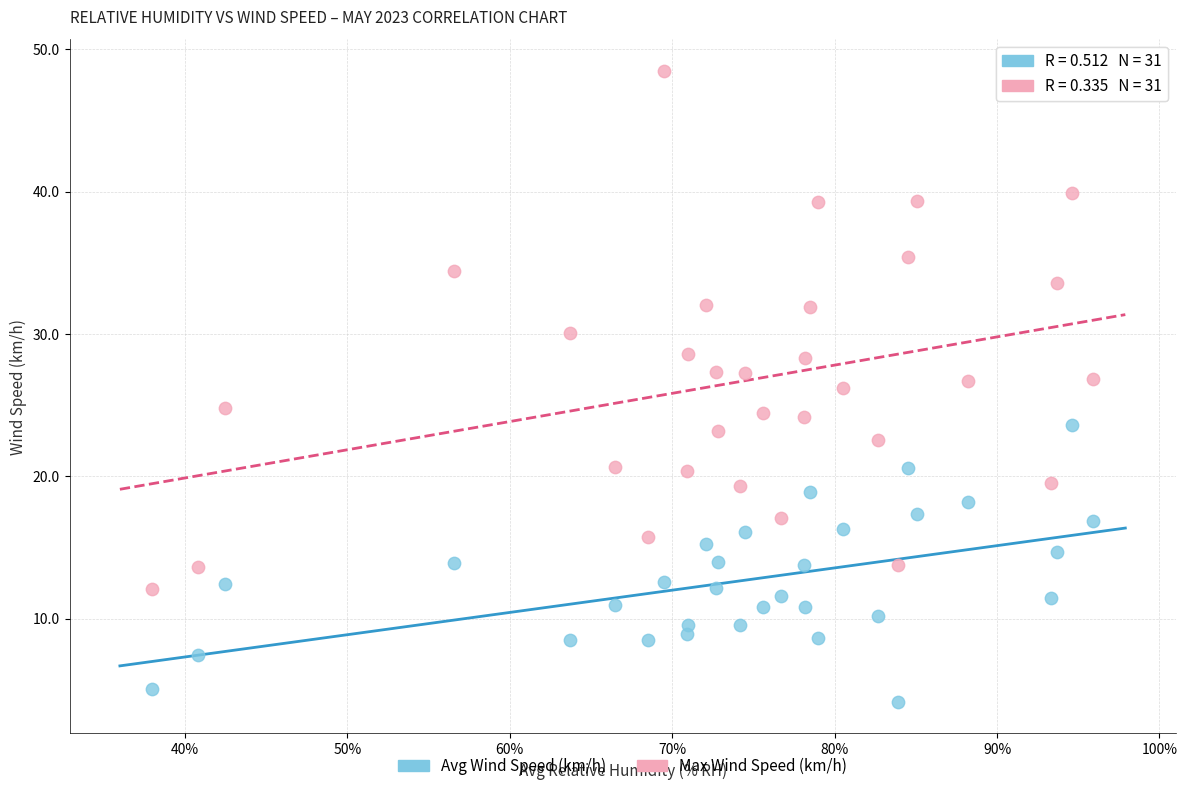

Which series has the widest spread of Y values?

Max Wind Speed (km/h)